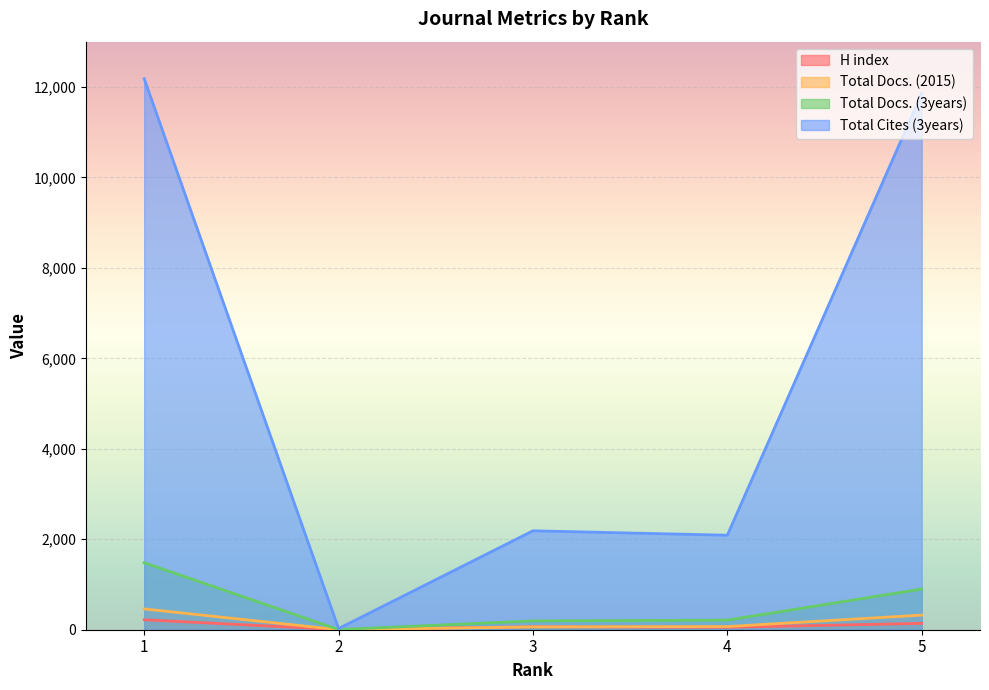

True or false: Total Cites (3years) and Total Docs. (3years) cross at least once.

False